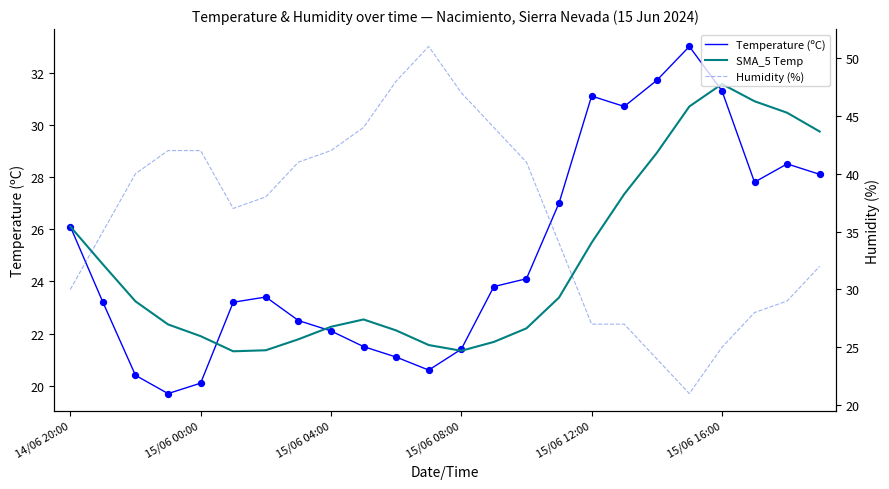

What are all the series names shown in the legend?

Temperature (ºC), SMA_5 Temp, Humidity (%)